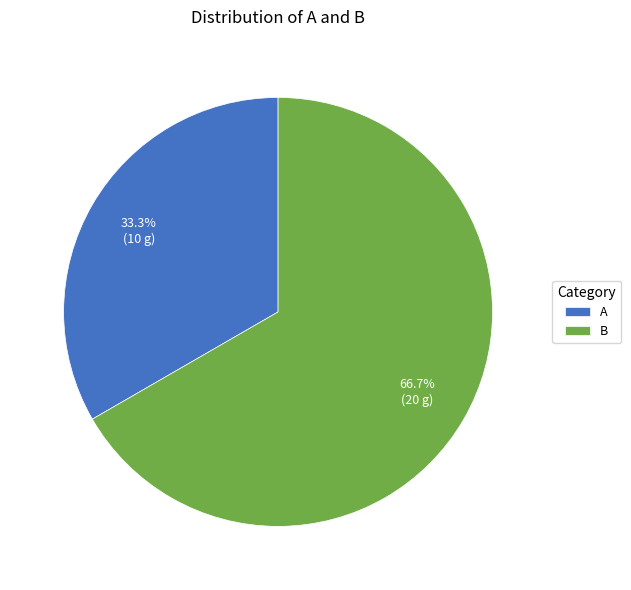

To the nearest percent, what is the combined percentage of A and B?

100%